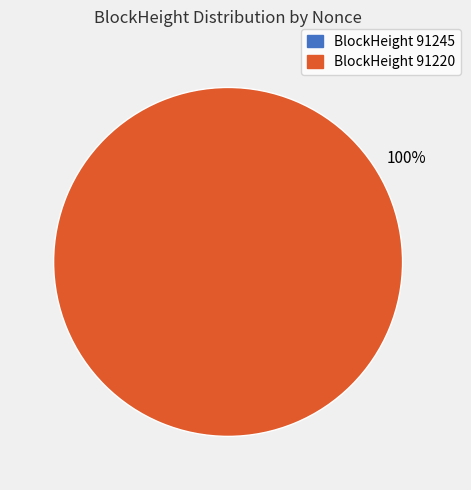

The 91220 slice represents 100% of the pie. True or false?

True